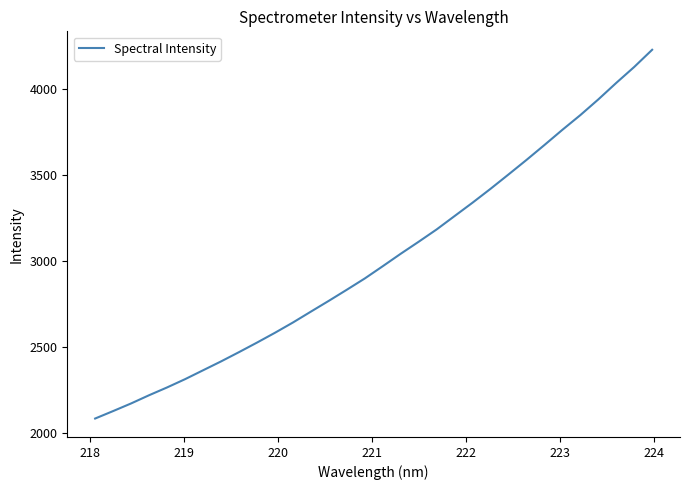

True or false: the data has more than 1 interior local peaks.

False